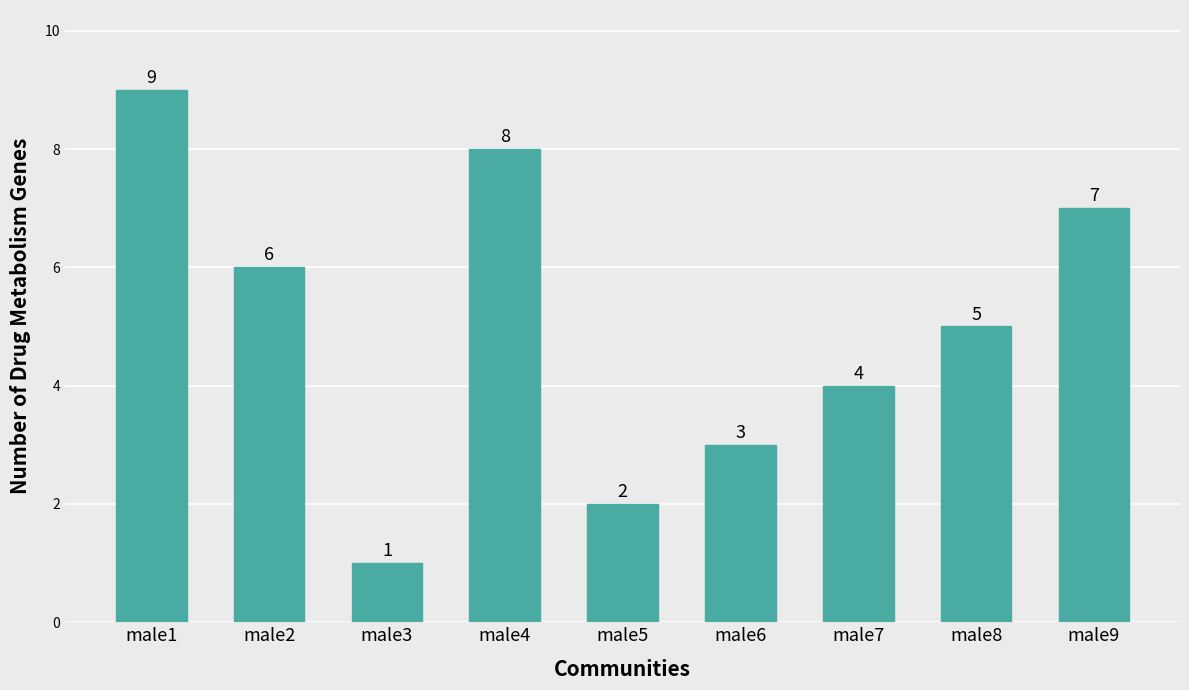

How many bars are there in total?

9